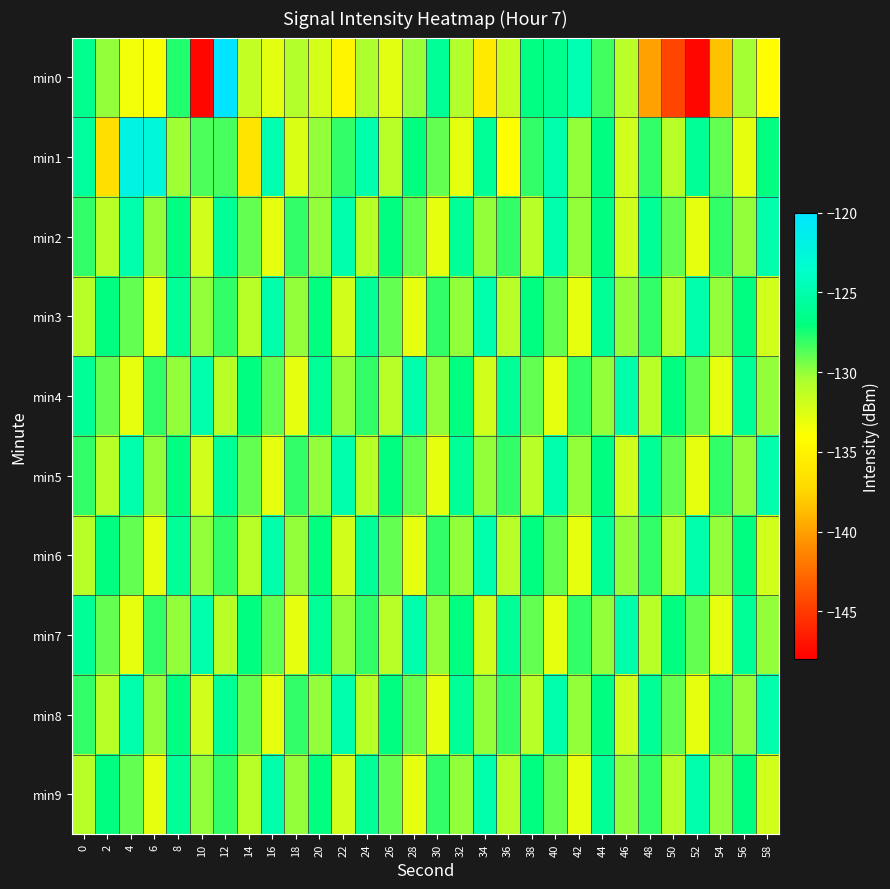

Which series changed the most between 10 and 40?

min0